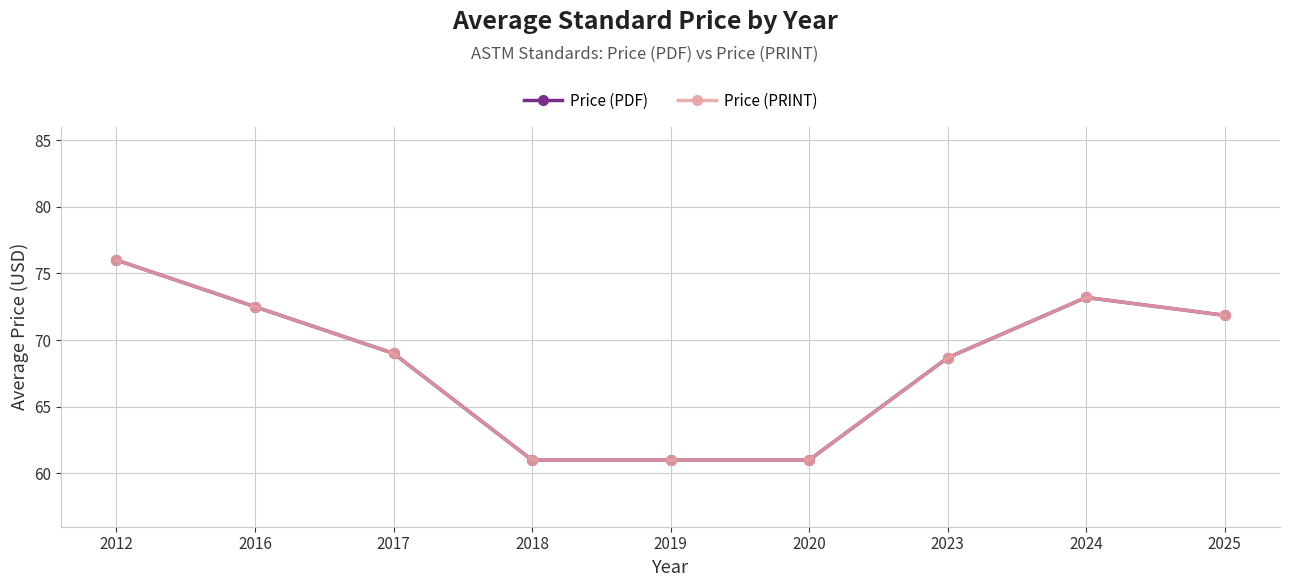

Which series has the largest total across all categories?

Price (PDF)